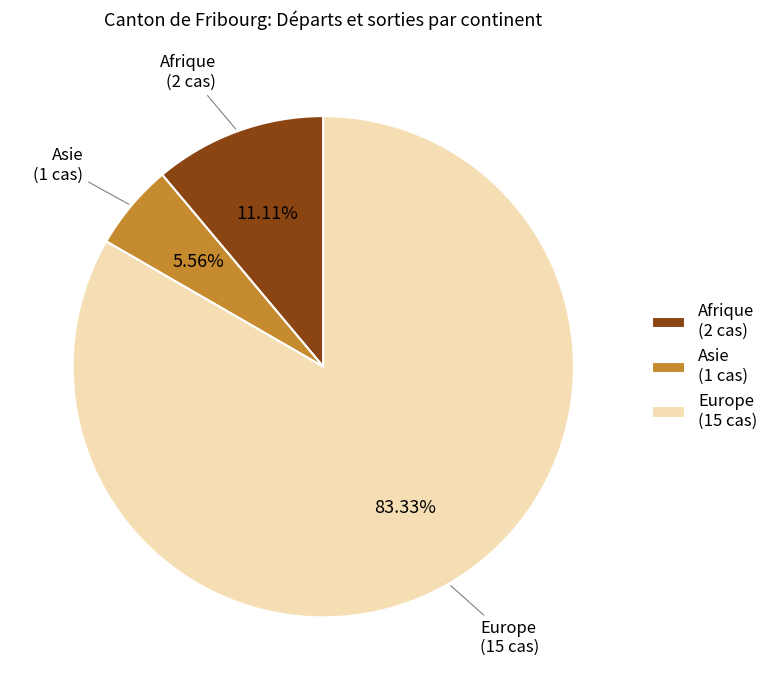

Do Afrique and Europe together represent more than half of the pie?

Yes